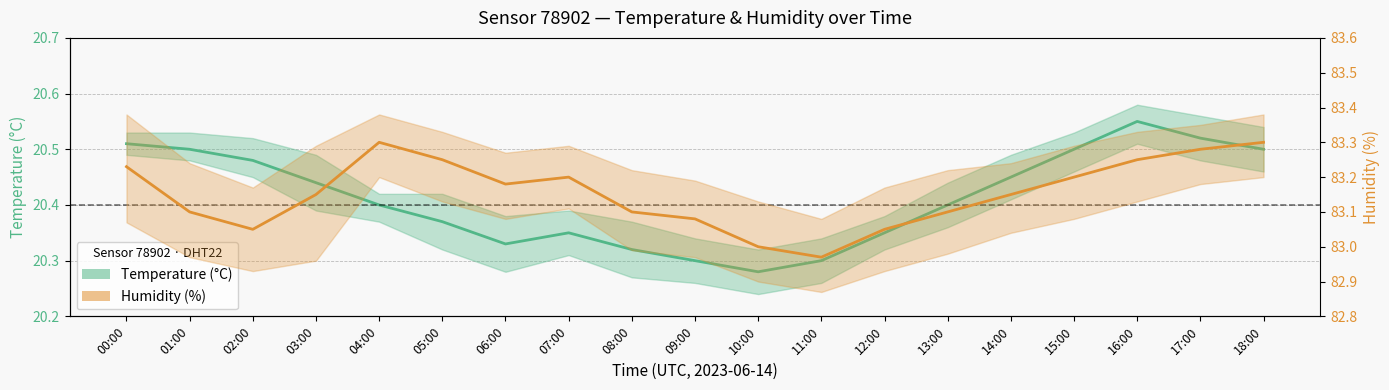

Between 08:00 and 11:00, which series saw the biggest shift?

humidity